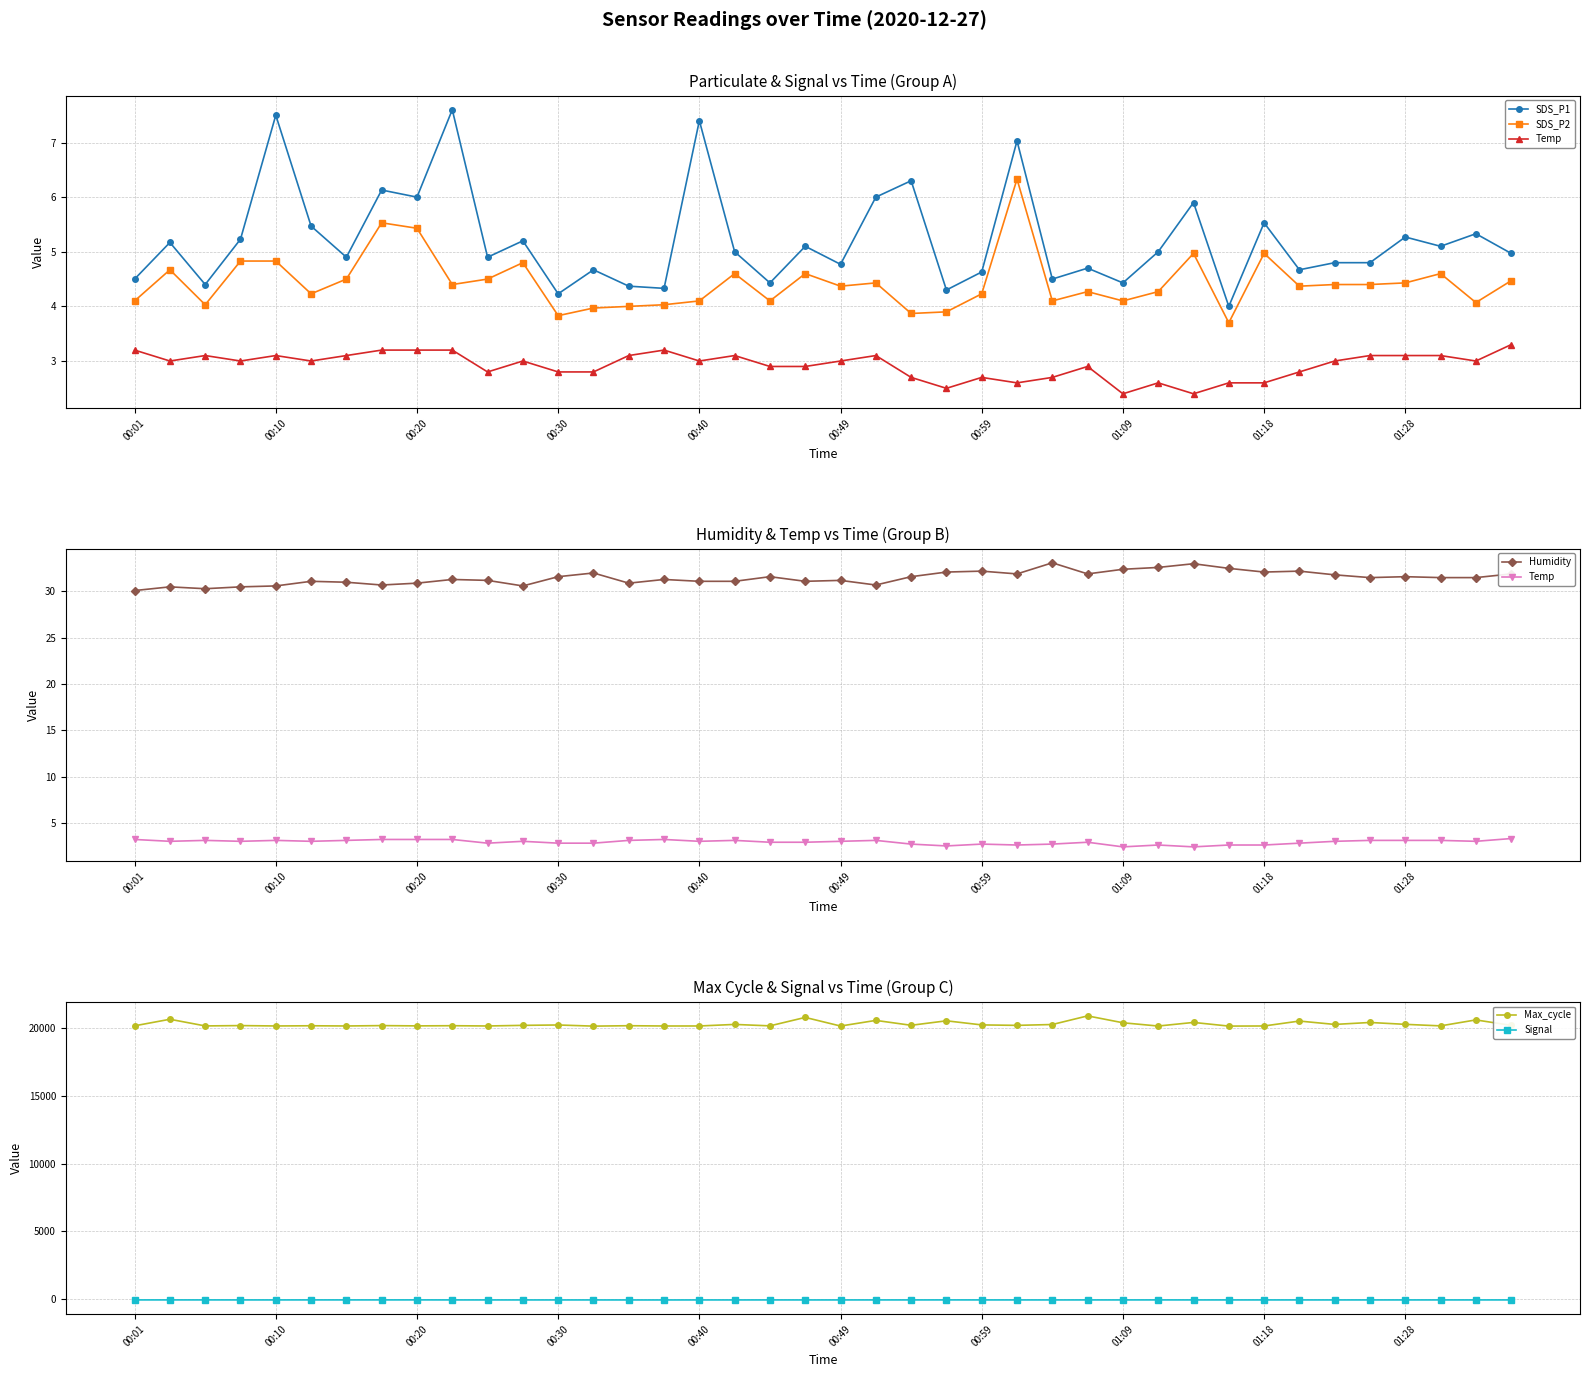

True or false: Max_cycle and Signal intersect in this chart.

False